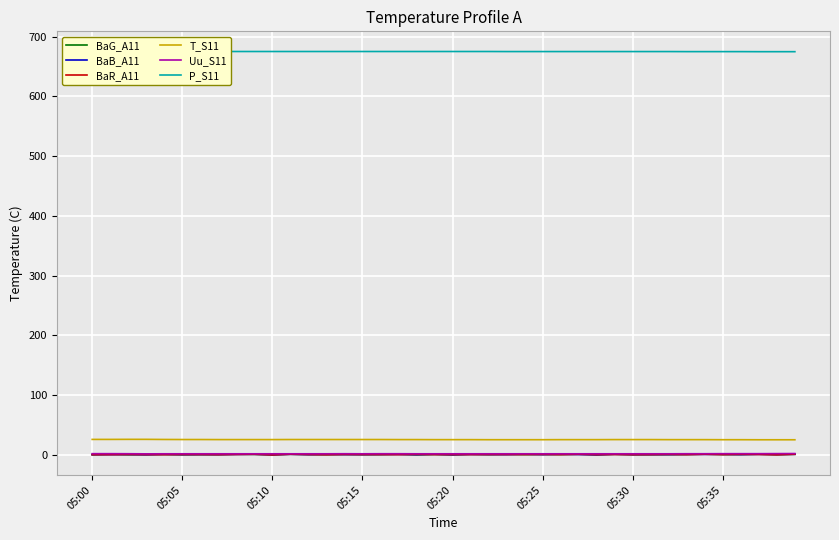

Which series changed the most between 21 and 28?

BaG_A11